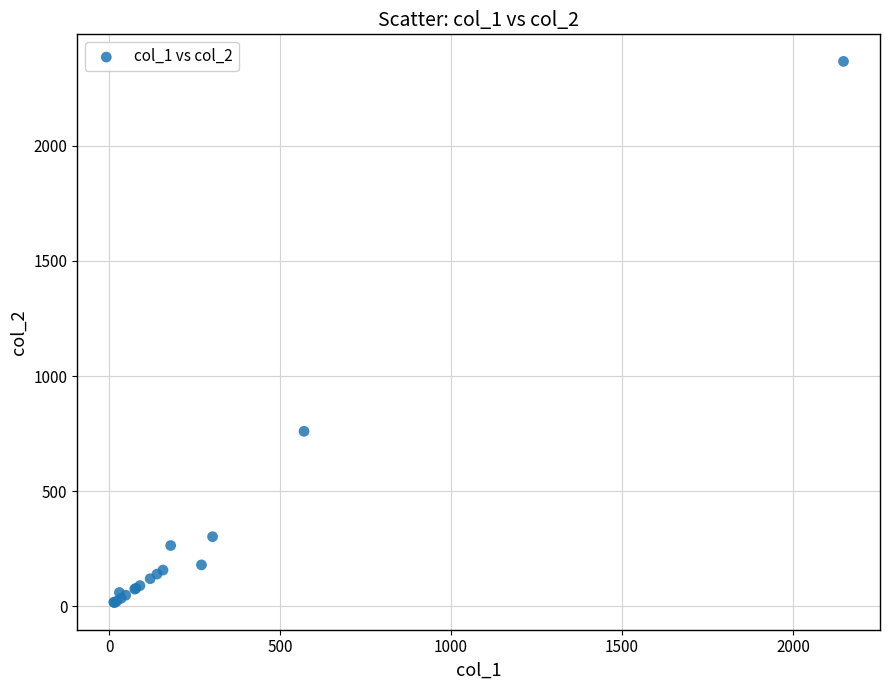

What Y value in the scatter plot is closest to 1191?

760.0